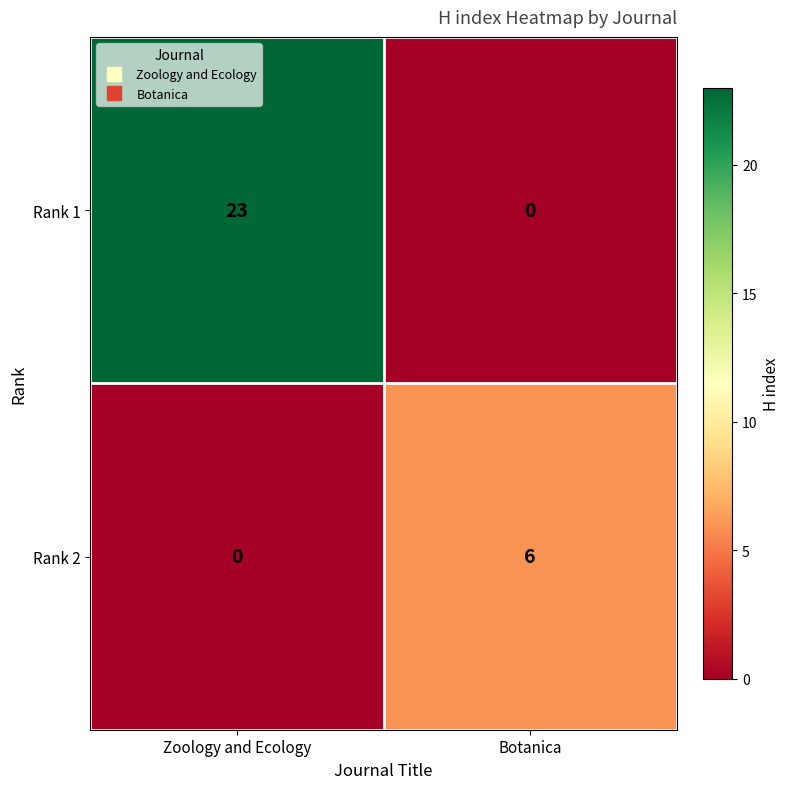

At Zoology and Ecology, list the series in order from largest to smallest.

Rank 1, Rank 2